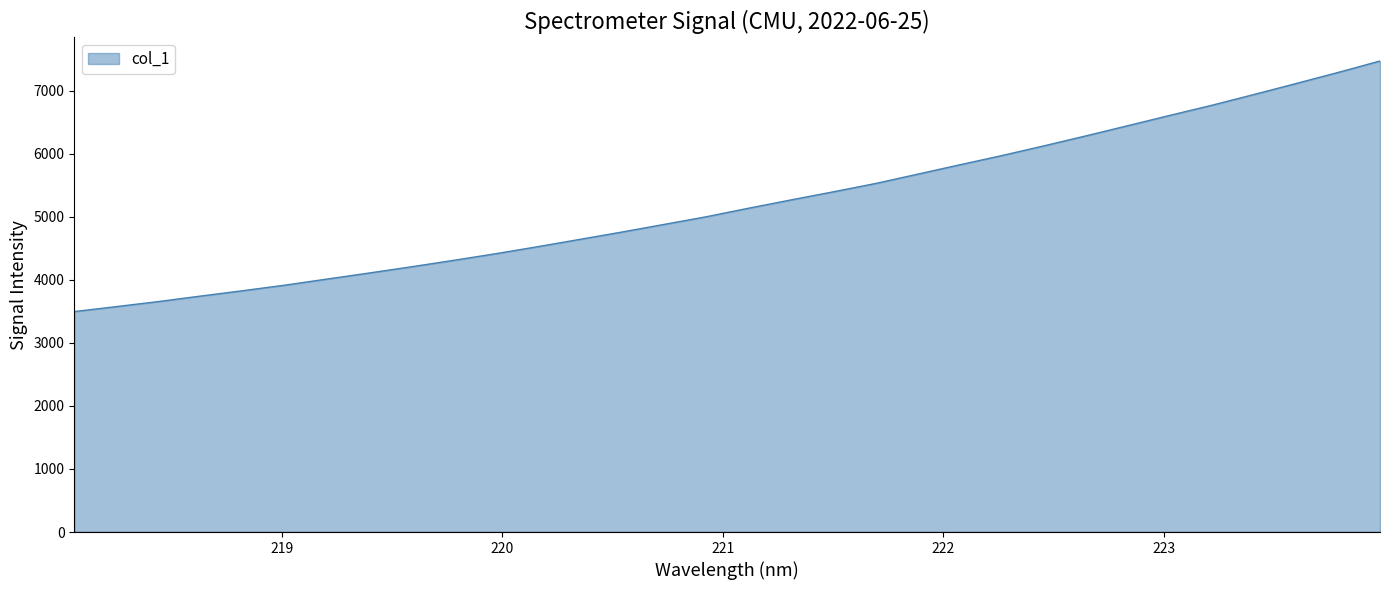

What is the maximum value shown in the chart?

7472.5